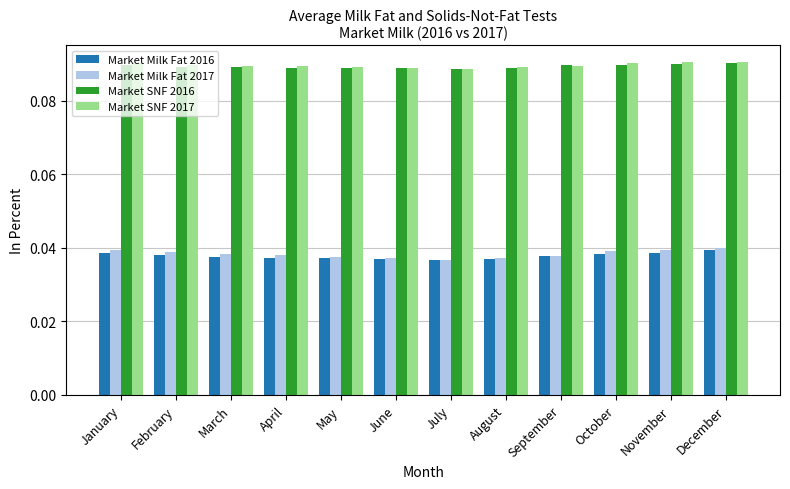

Is it true that Market SNF 2017 equals 0.0 at November?

False